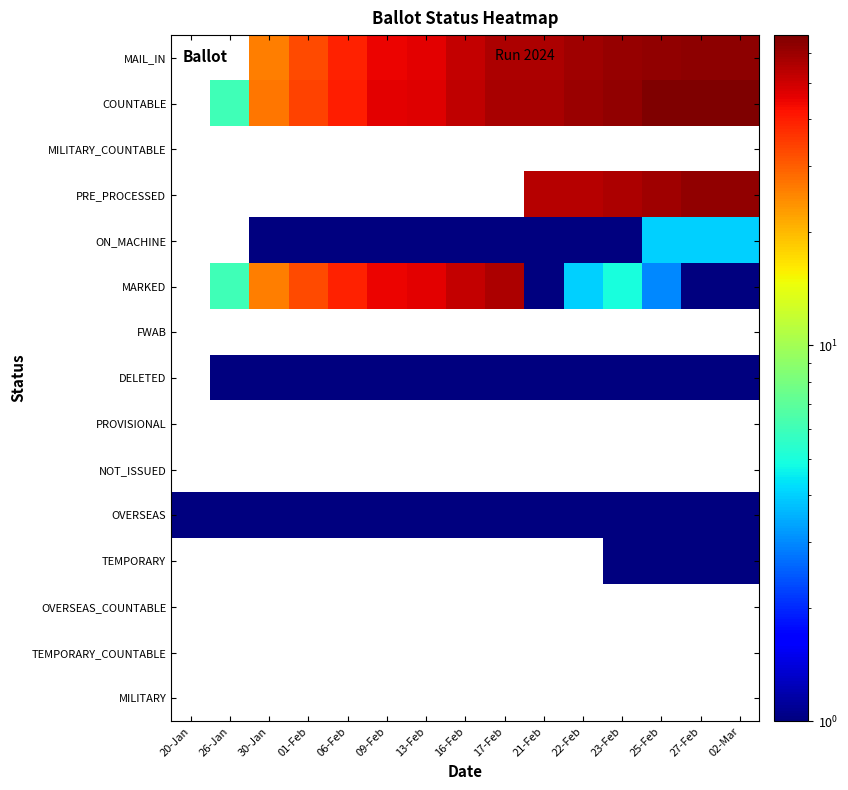

What is the approximate value of OVERSEAS at 21-Feb?

1.0